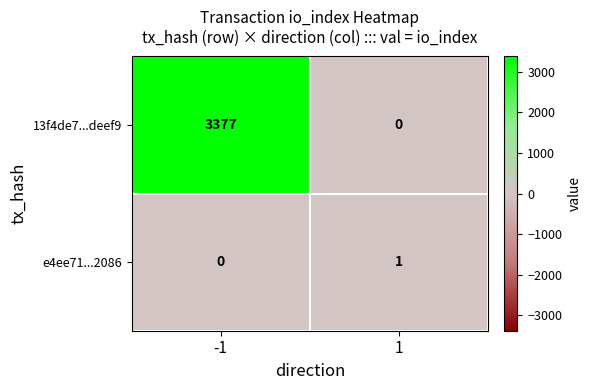

What is the difference between the maximum and minimum values in the 13f4de7...deef9 series?

3377